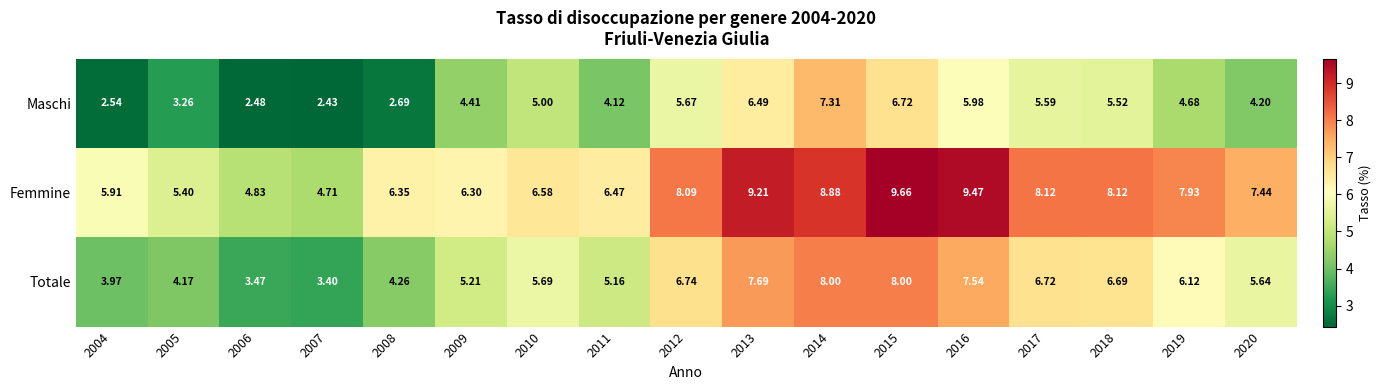

At 2012, list the series in order from largest to smallest.

Femmine, Totale, Maschi